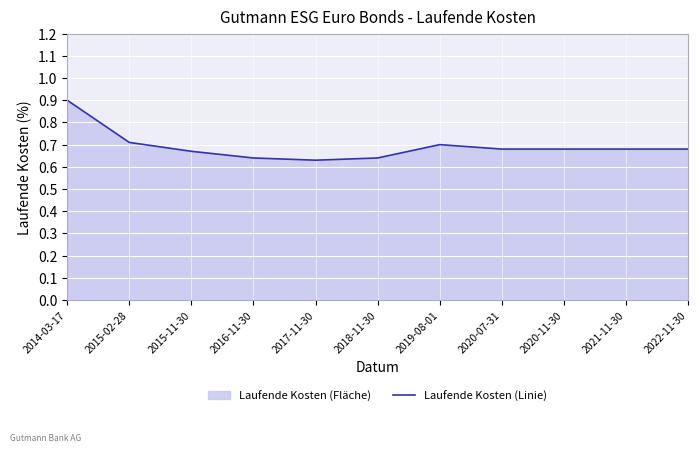

Which label corresponds to the smallest value in the chart?

2017-11-30